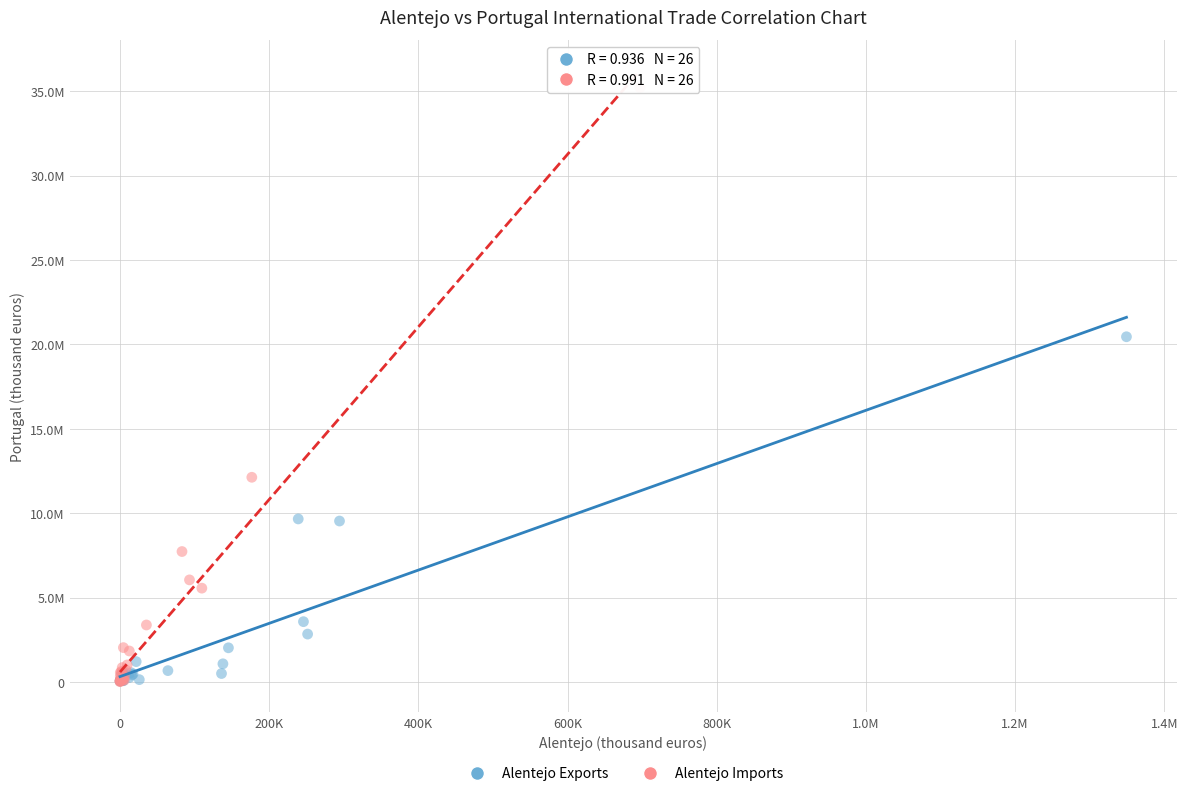

Which series has the widest spread of Y values?

Alentejo Imports